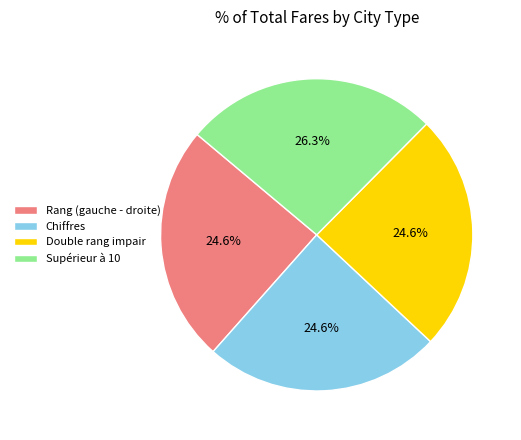

The Supérieur à 10 slice represents 26% of the pie. True or false?

True